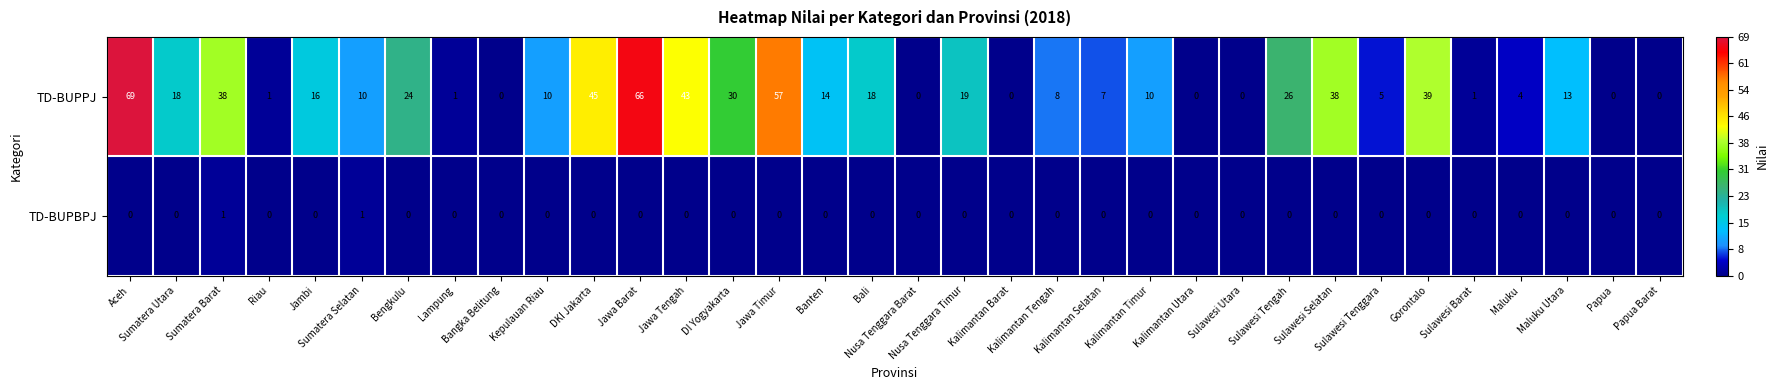

What is the maximum value for TD-BUPPJ?

69